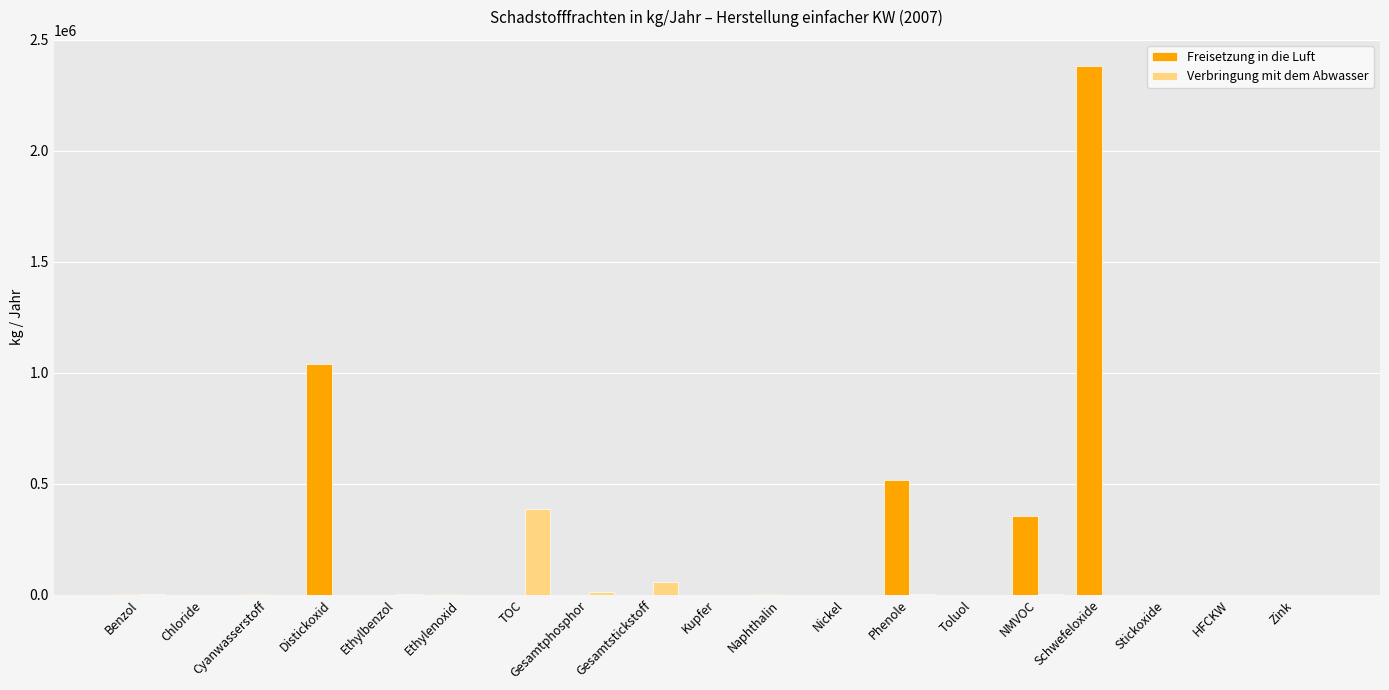

The Verbringung mit dem Abwasser series shows 56000 at Gesamtstickstoff. True or false?

True